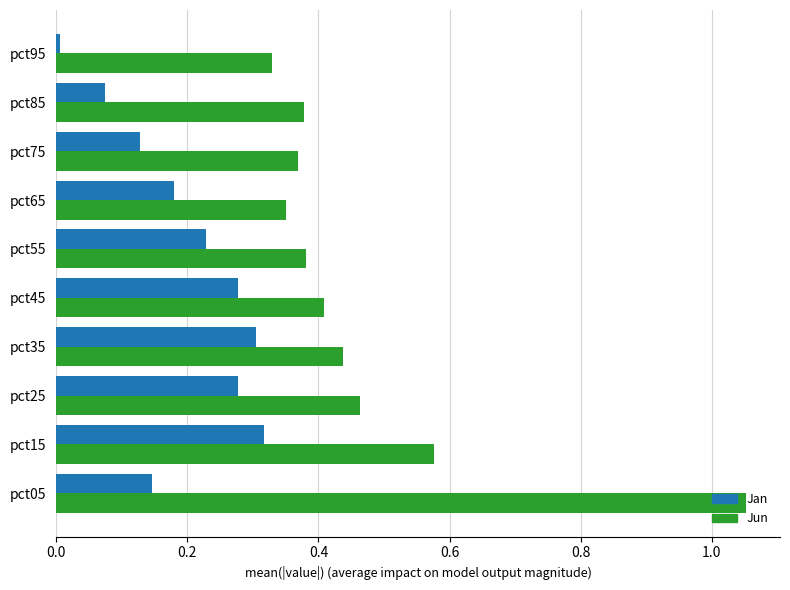

Which series has the widest spread of values?

Jun